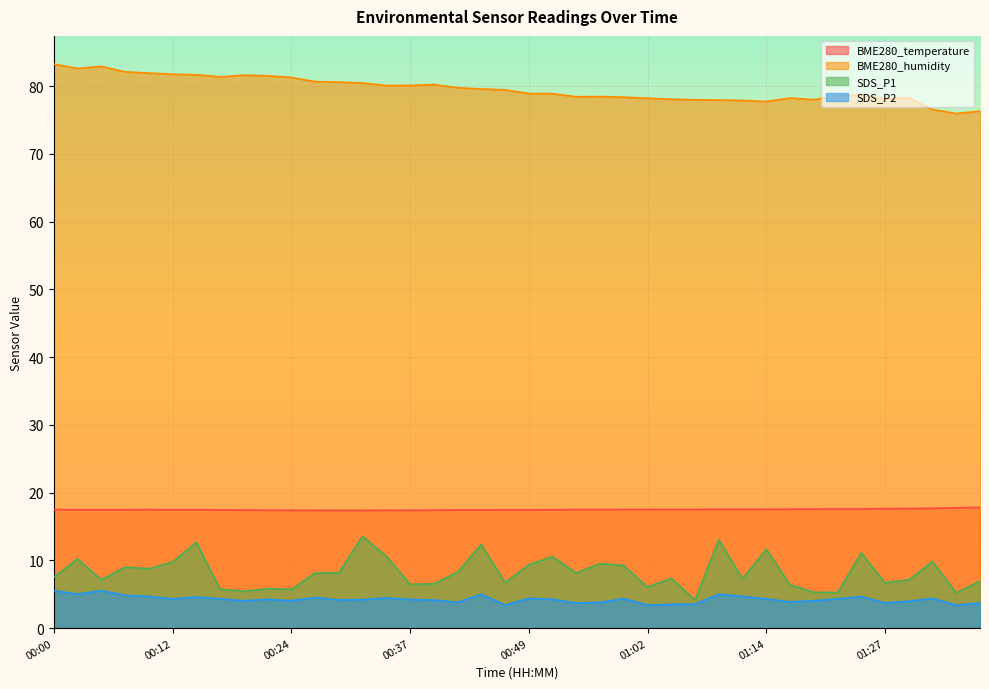

Which series changed the most between 00:22 and 00:44?

SDS_P1